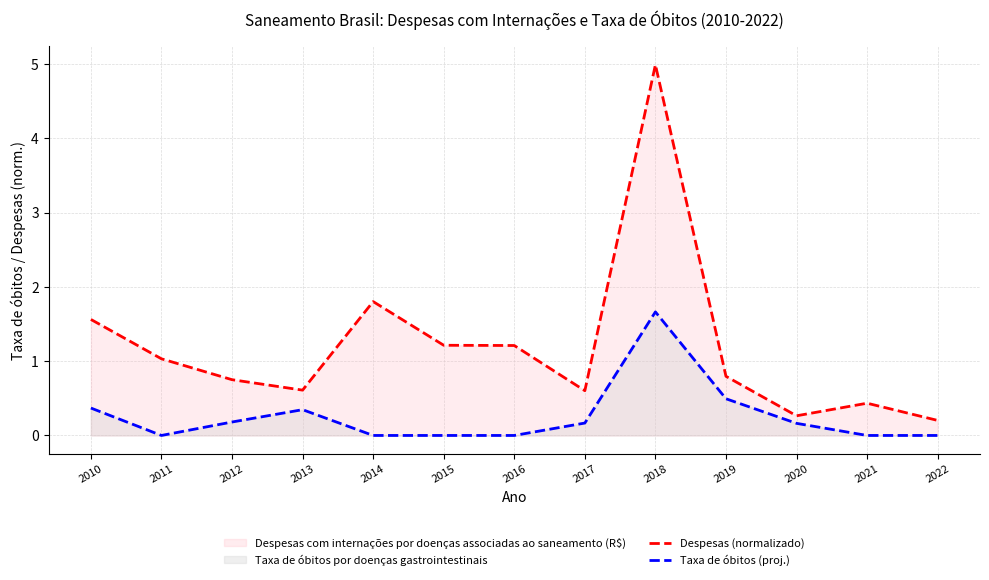

Which series has the largest total across all categories?

Despesas (normalizado)